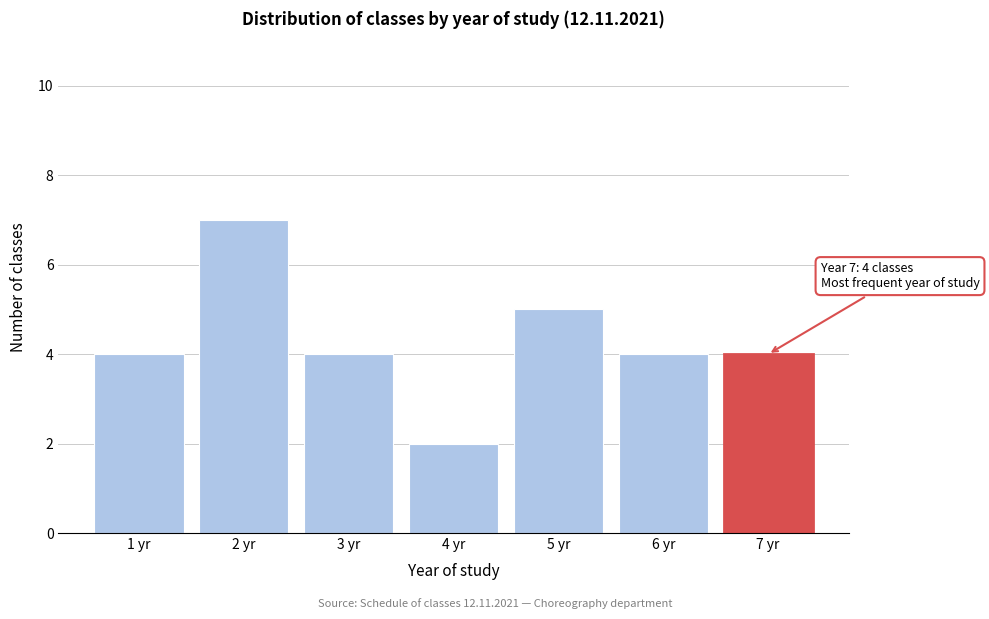

Reading left to right, list all the values displayed in this chart.

4	7	4	2	5	4	4